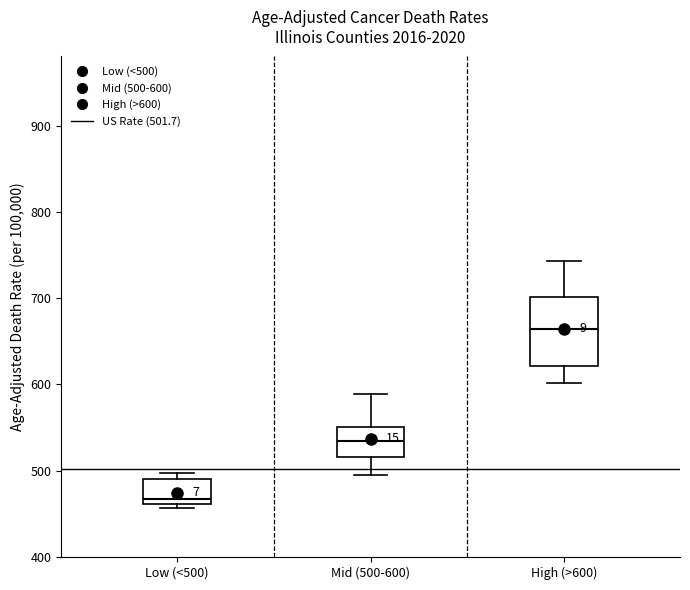

Reading left to right, transcribe this box plot: for each box, give where its median line is, the range the box spans, and where its two whiskers end, as read against the y-axis. The values are not printed on the chart, so give them approximately, as read against the axis.

Low (<500): median 470, box 460 to 490, whiskers 460 (just below the box's lower edge) to 500
Mid (500-600): median 530, box 520 to 550, whiskers 490 to 590
High (>600): median 660, box 620 to 700, whiskers 600 to 740